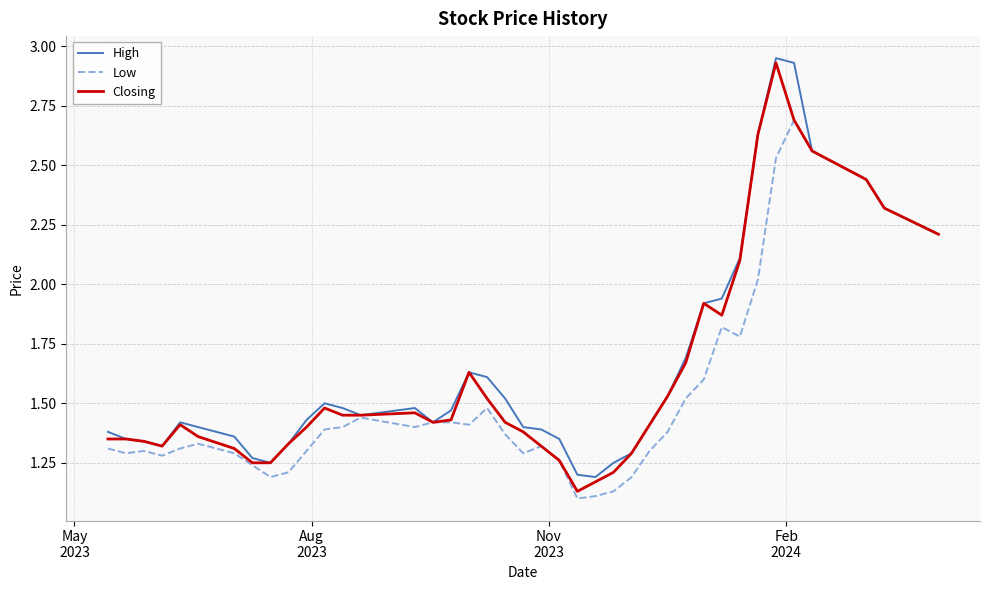

Does the chart have visible grid lines?

Yes